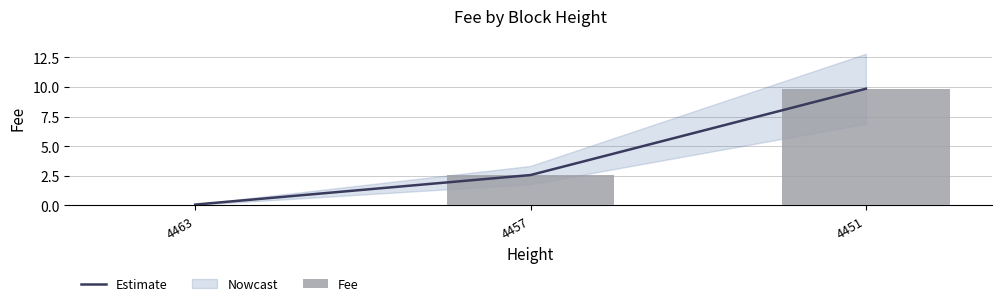

Which has a higher value, 4457 or 4451?

4451